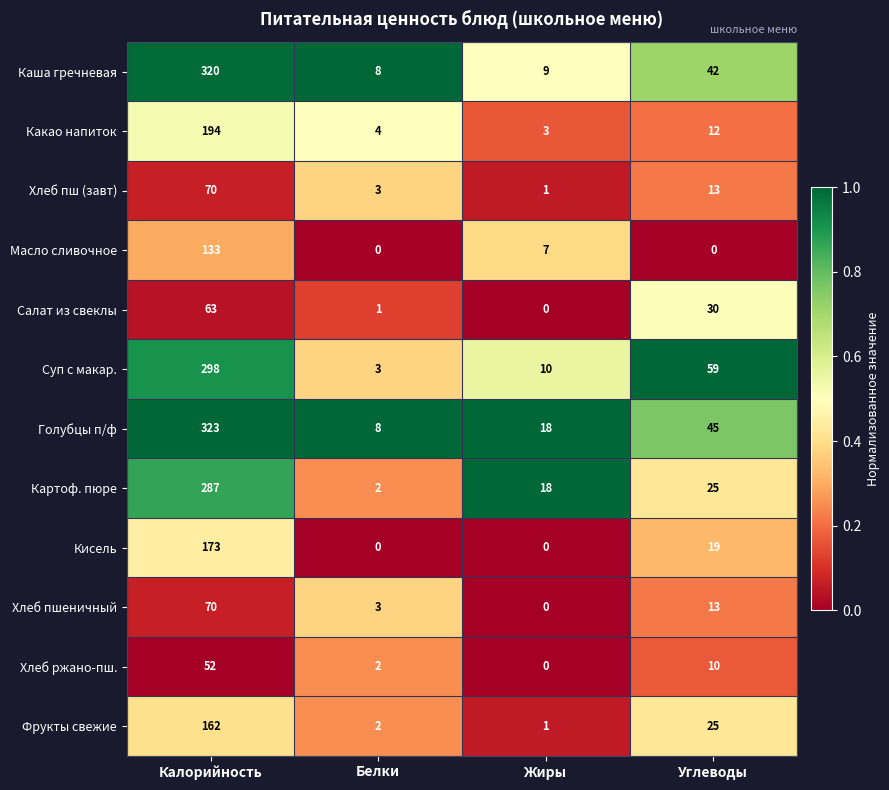

Where does the Картоф. пюре series first go above 25?

Калорийность